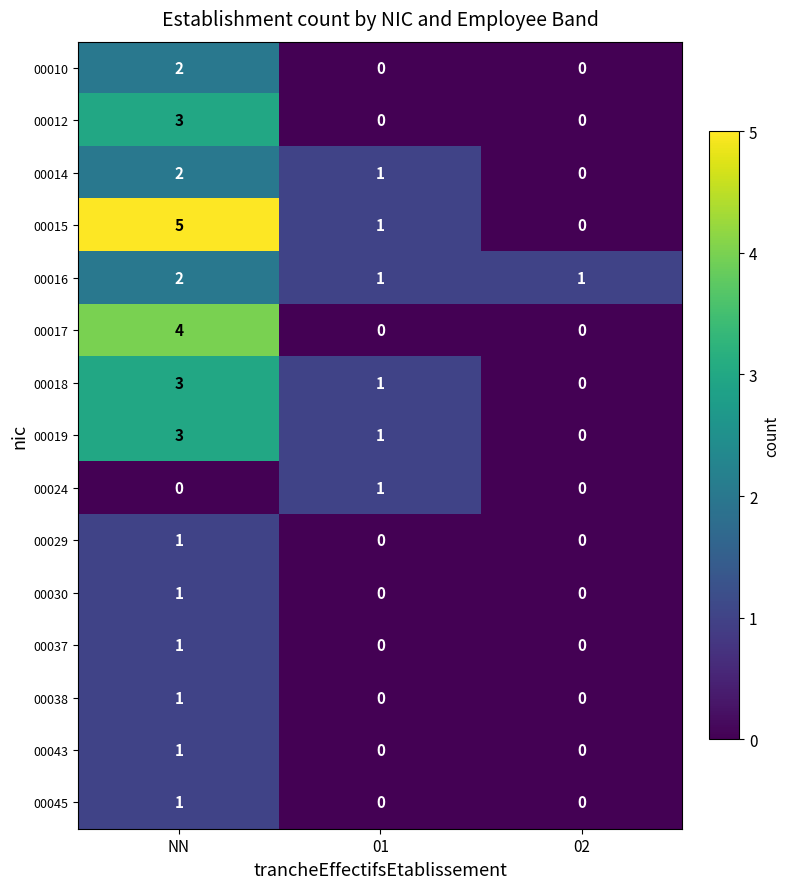

At how many categories does at least one series exceed 0?

3